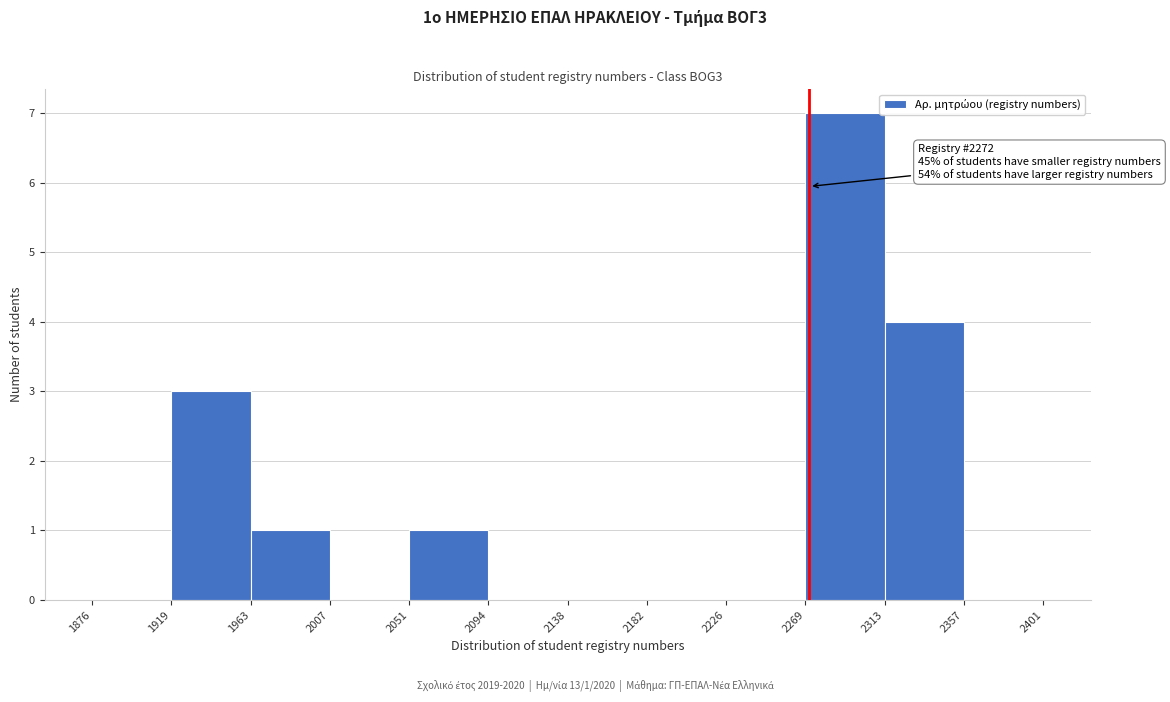

Over which range of the x-axis is the bar tallest?

2269 to 2313